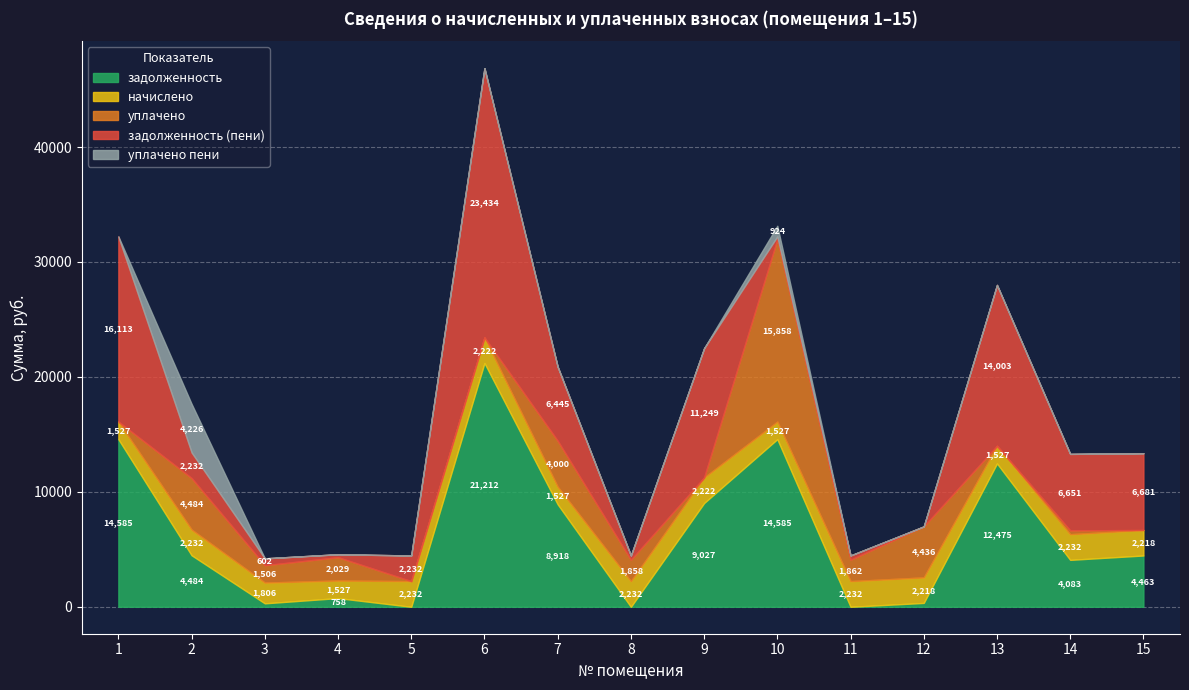

What is the spread (max minus min) of values at 3?

1806.5